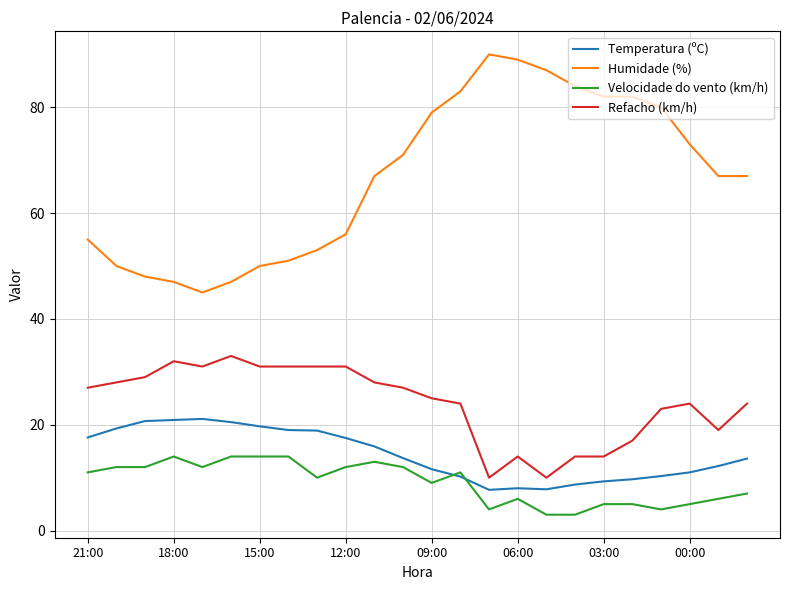

Count the number of categories in the chart.

24